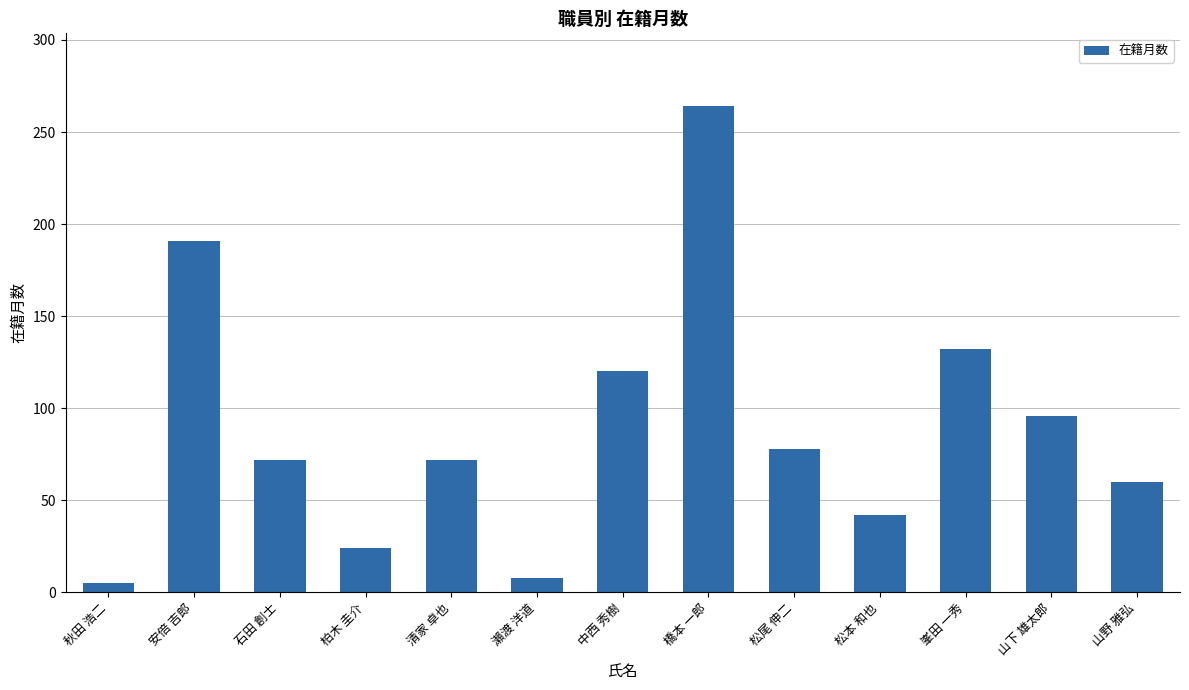

What is the label of the 2nd bar from the left?

安倍 吉郎